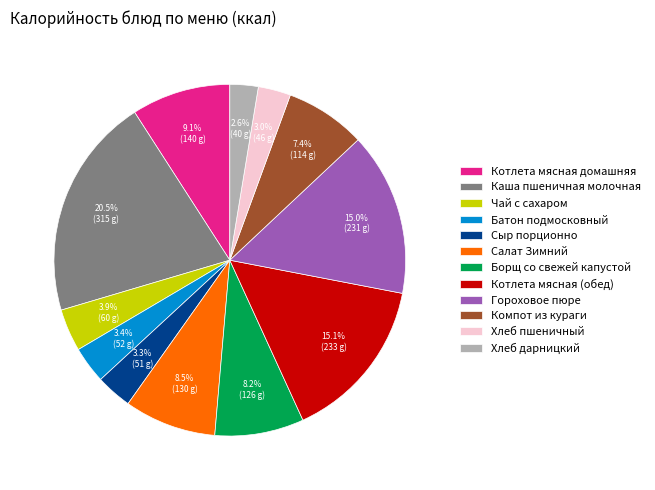

What is the ratio of the value at Салат Зимний to the value at Хлеб пшеничный?

2.8